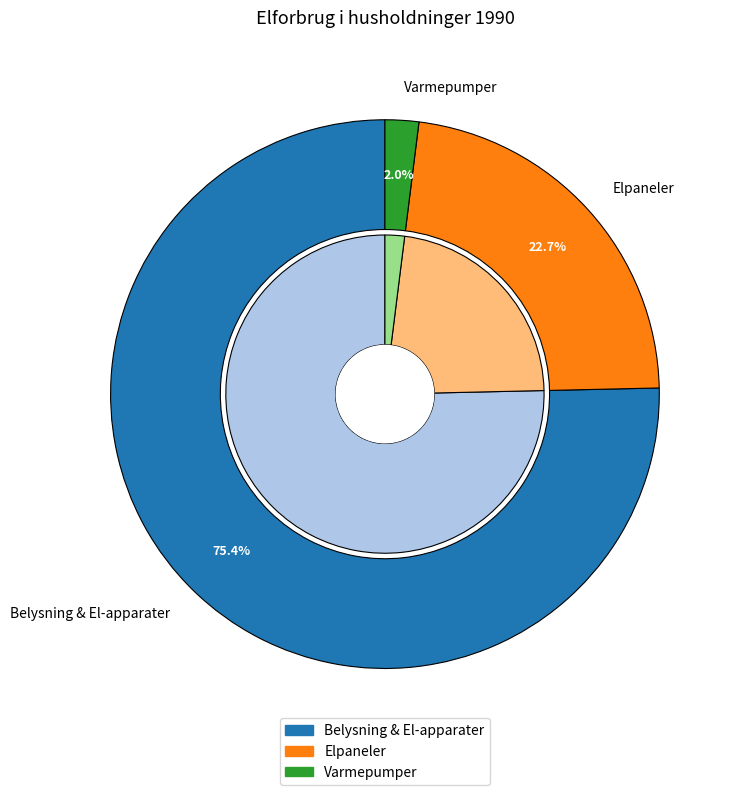

To the nearest percent, what portion does Belysning & El-apparater represent?

75%